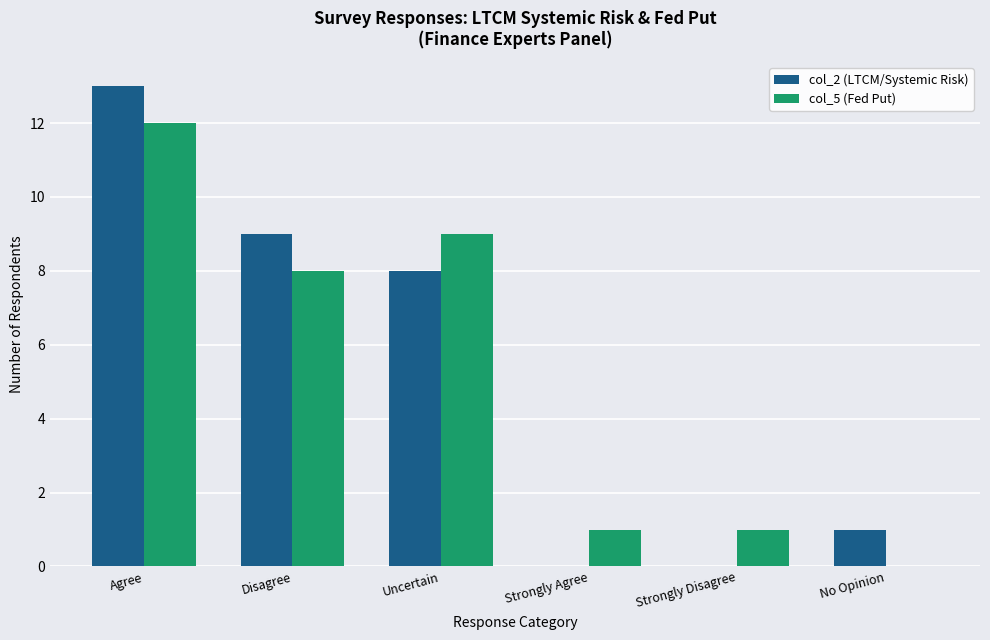

Does the chart contain stacked bars?

No